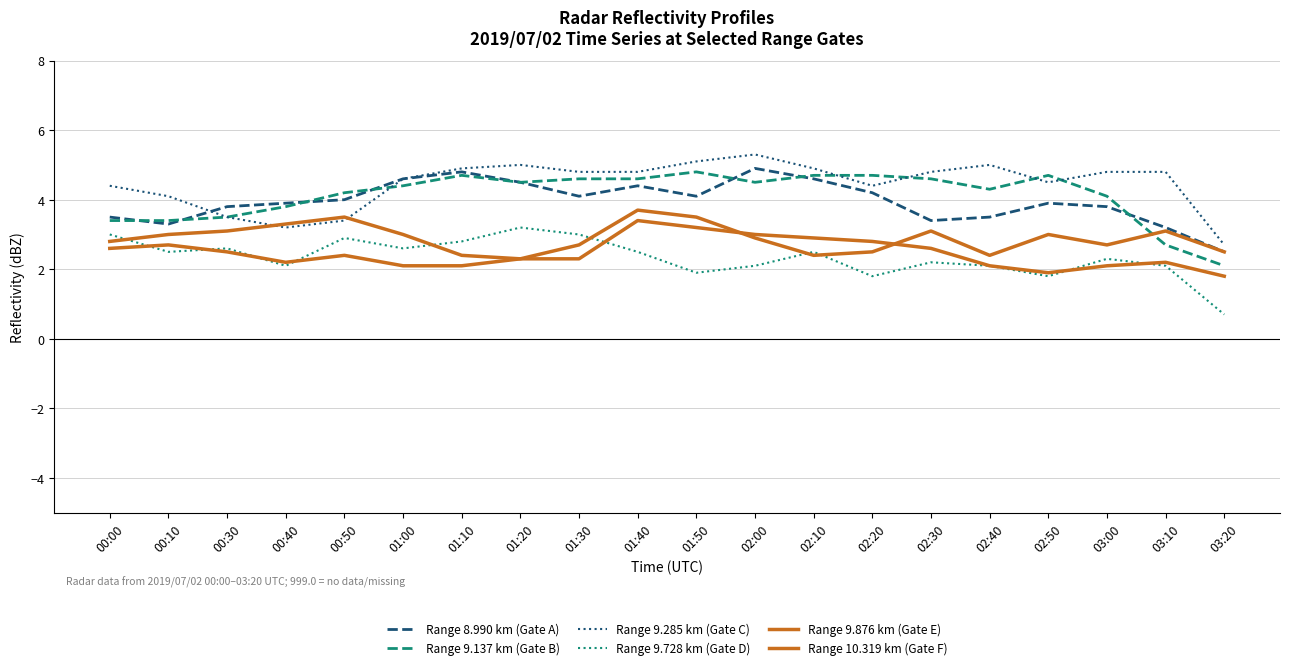

What is the average value of the Range 9.876 km (Gate E) series?

2.5